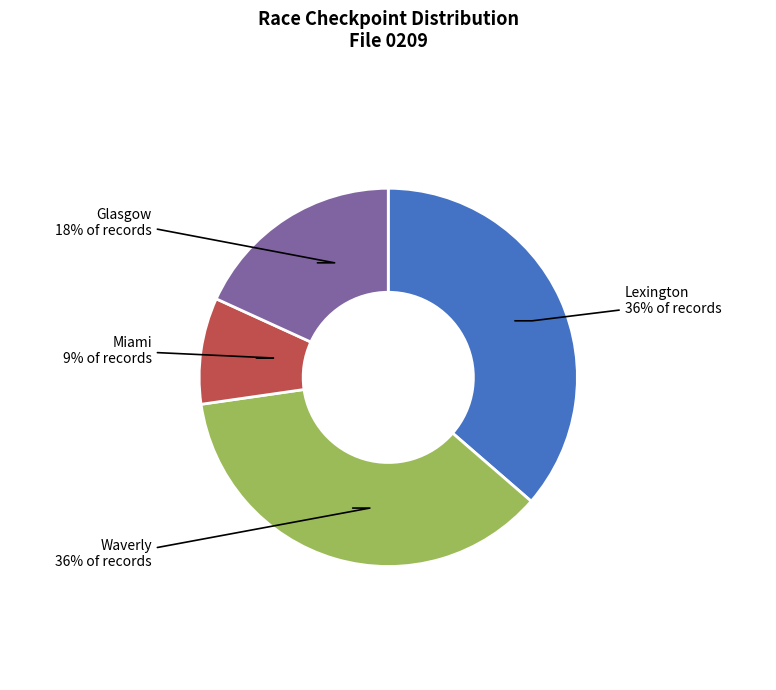

Is there a majority slice in this chart?

No